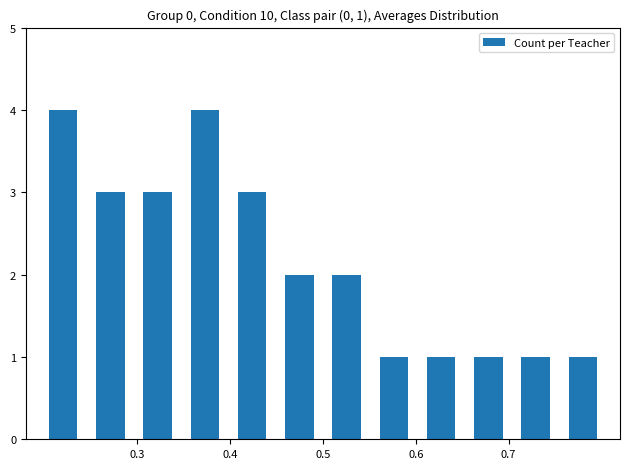

What is the difference between the second highest and minimum values?

3